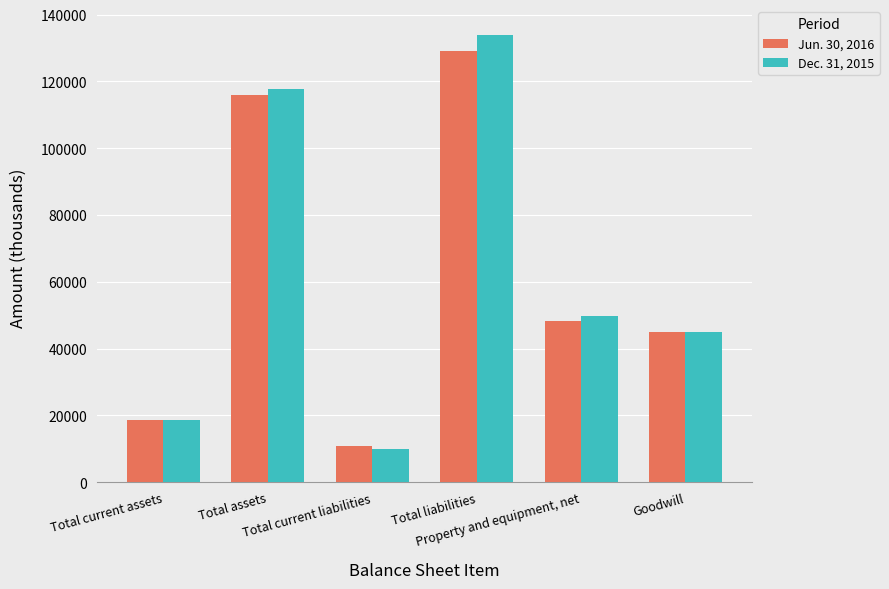

Reading left to right, list all the values displayed in this chart.

Jun. 30, 2016: Total current assets=18604	Total assets=115994	Total current liabilities=10963	Total liabilities=128989	Property and equipment, net=48274	Goodwill=44976
Dec. 31, 2015: Total current assets=18529	Total assets=117784	Total current liabilities=10074	Total liabilities=133944	Property and equipment, net=49811	Goodwill=44976